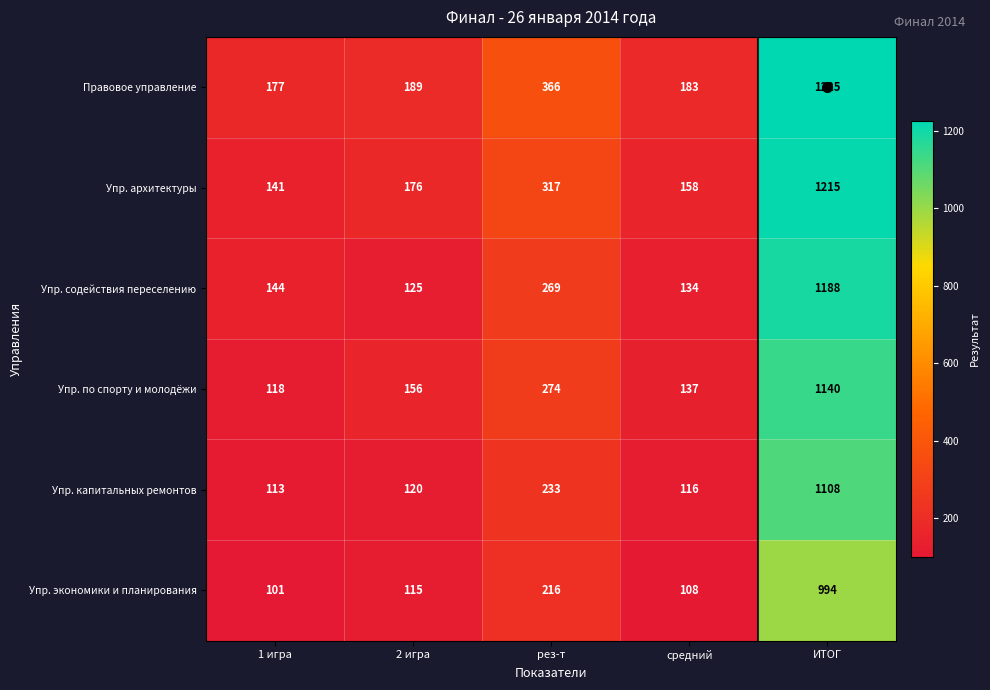

List the labels in order of Упр. экономики и планирования value, largest first.

ИТОГ, рез-т, 2 игра, средний, 1 игра